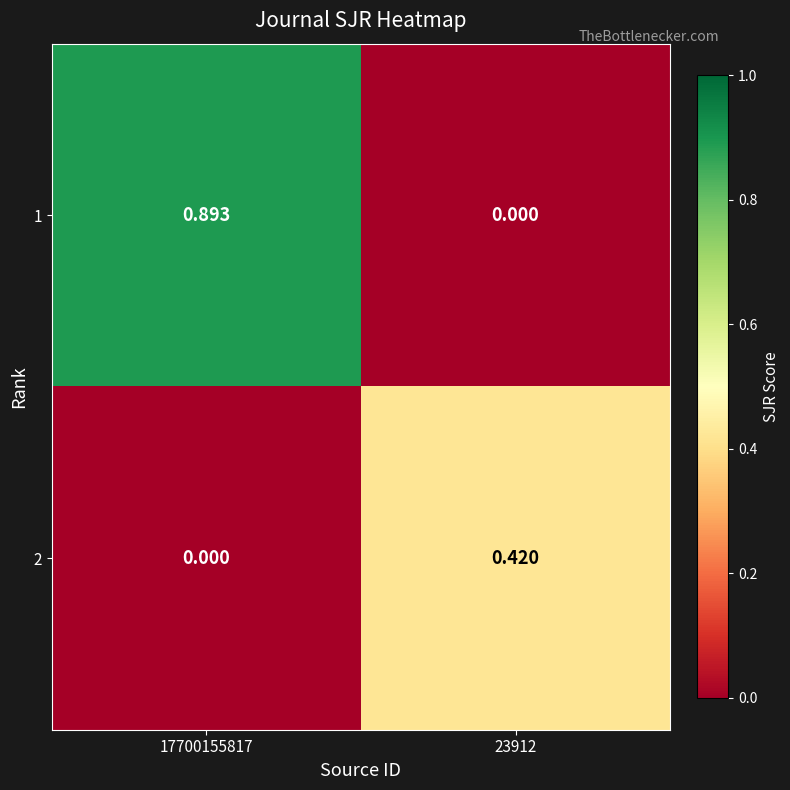

How many distinct data groups are displayed?

2